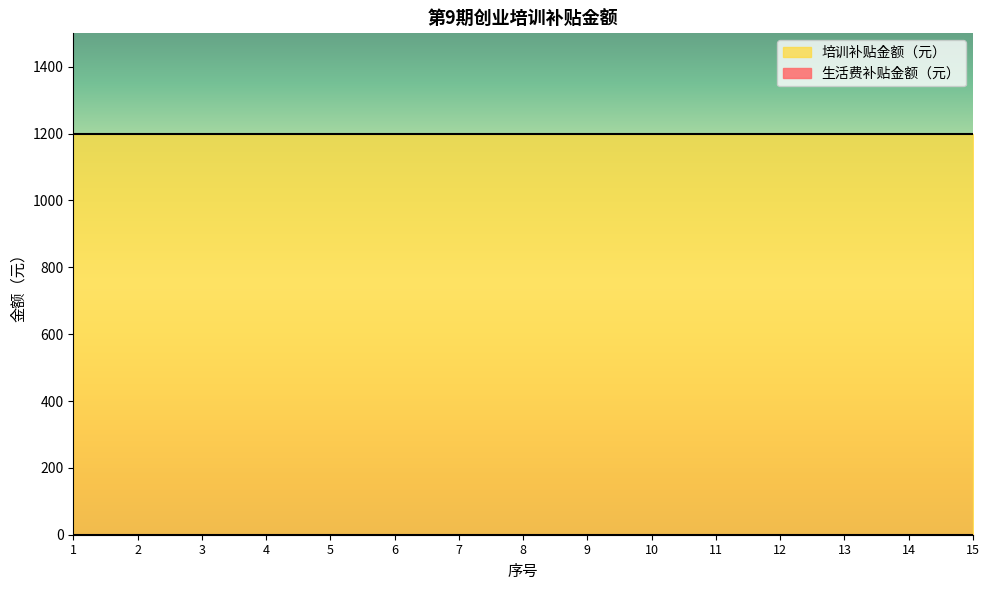

True or false: 培训补贴金额（元） and 生活费补贴金额（元） intersect in this chart.

False